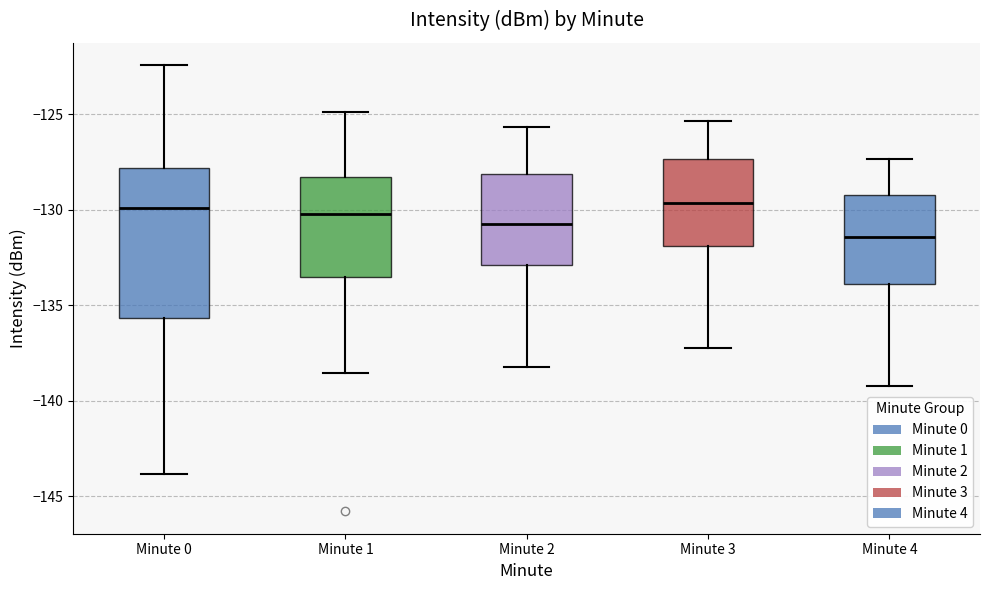

Reading left to right, transcribe this box plot: for each box, give where its median line is, the range the box spans, and where its two whiskers end, as read against the y-axis. The values are not printed on the chart, so give them approximately, as read against the axis.

Minute 0: median -130.0, box -135.5 to -128.0, whiskers -144.0 to -122.5
Minute 1: median -130.0, box -133.5 to -128.5, whiskers -138.5 to -125.0
Minute 2: median -130.5, box -133.0 to -128.0, whiskers -138.0 to -125.5
Minute 3: median -129.5, box -132.0 to -127.5, whiskers -137.0 to -125.5
Minute 4: median -131.5, box -134.0 to -129.0, whiskers -139.0 to -127.5